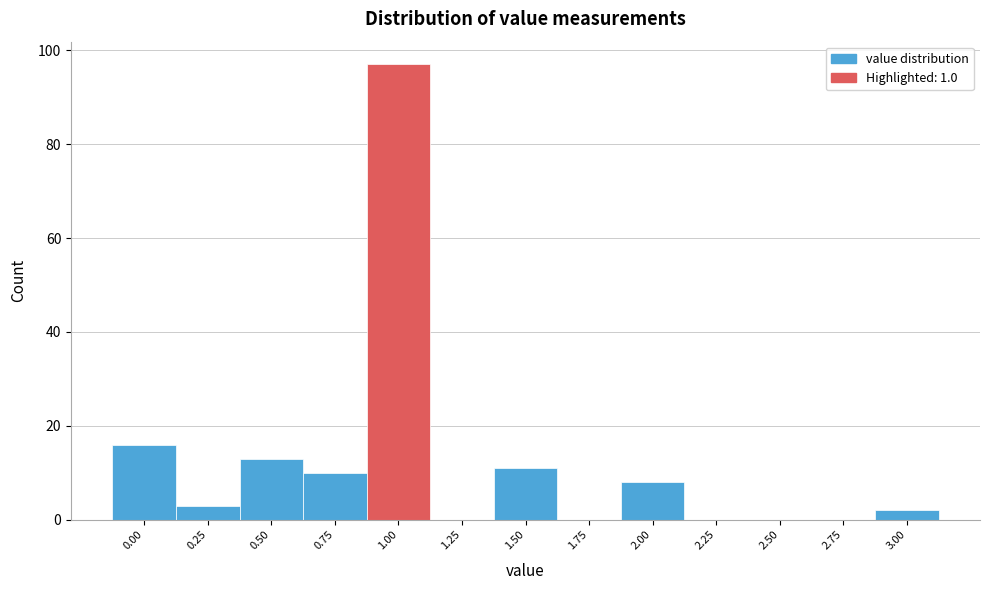

What is the height of the bar covering 1.875 to 2.125 on the x-axis? Neither the bar edges nor the heights are printed on the chart, so give them approximately, as read against the axes.

8